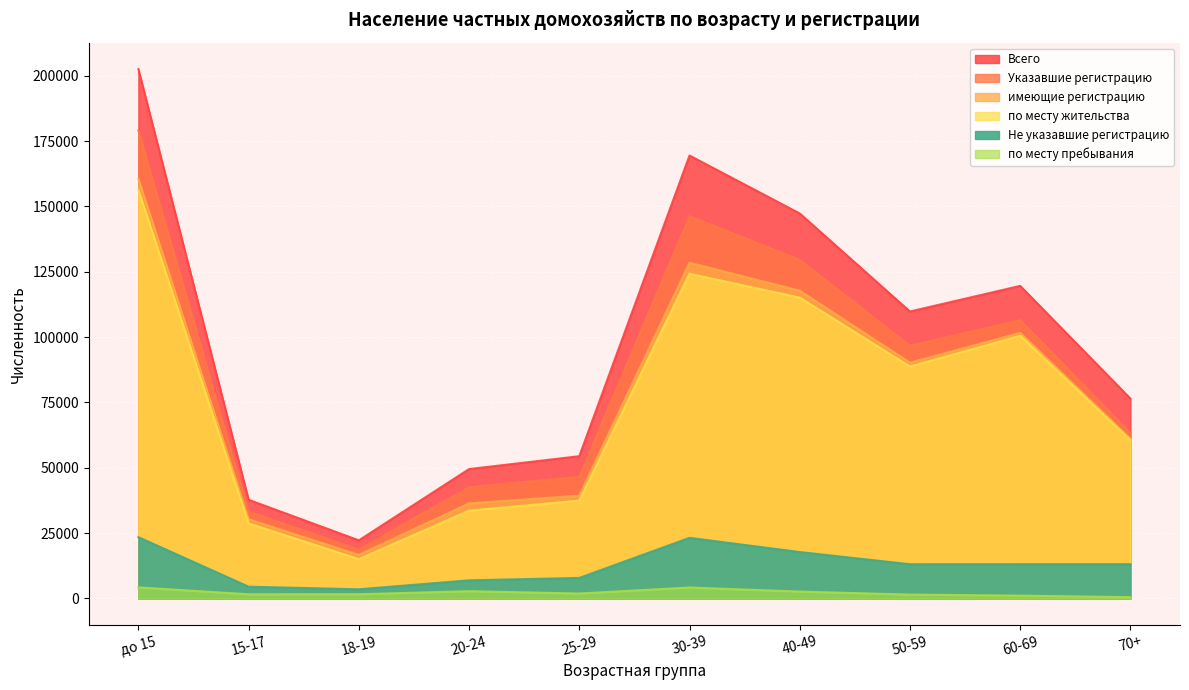

True or false: Указавшие регистрацию and по месту жительства intersect in this chart.

False